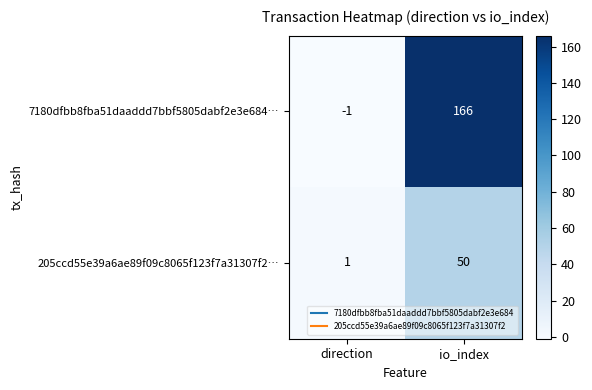

List the series in order of their overall mean, highest first.

7180dfbb8fba51daaddd7bbf5805dabf2e3e684…, 205ccd55e39a6ae89f09c8065f123f7a31307f2…